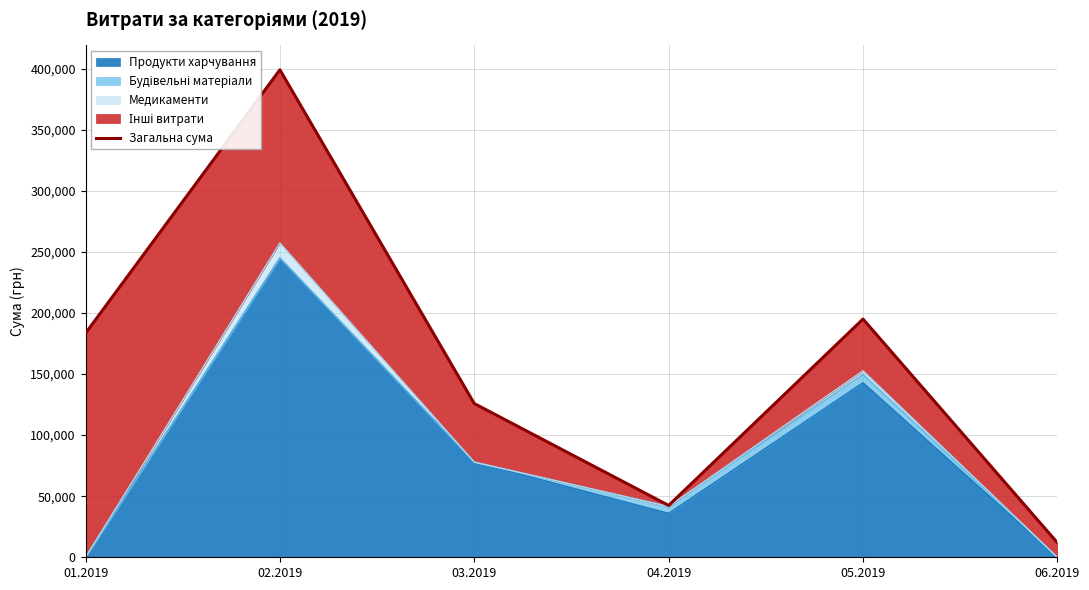

Reading left to right, extract all data points from this chart.

183350.3	399036.8	125844.8	42412.0	194980.2	11940.0